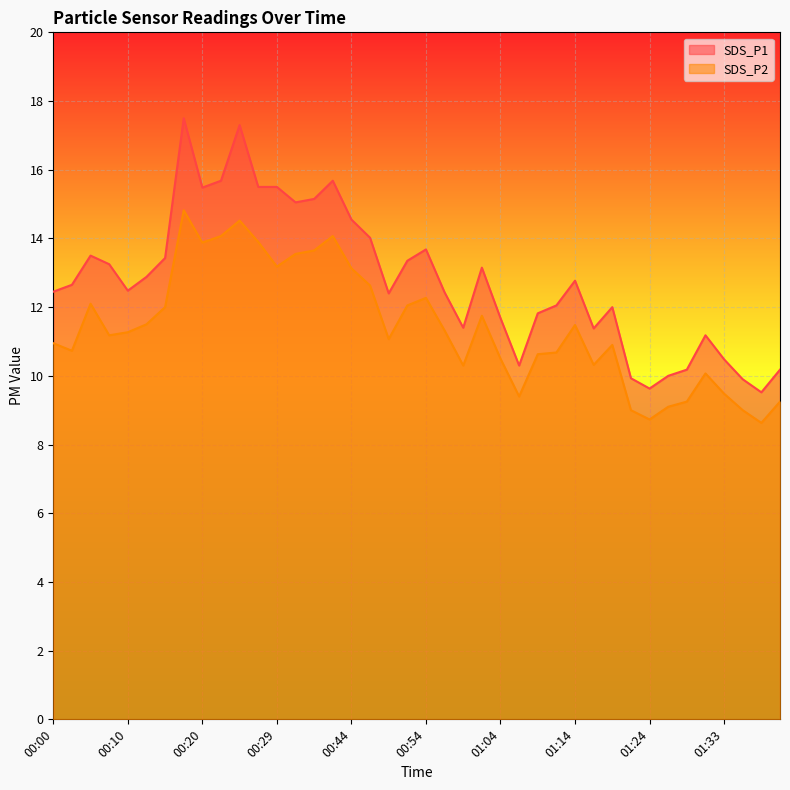

At which category is the sum across all series the highest?

00:17